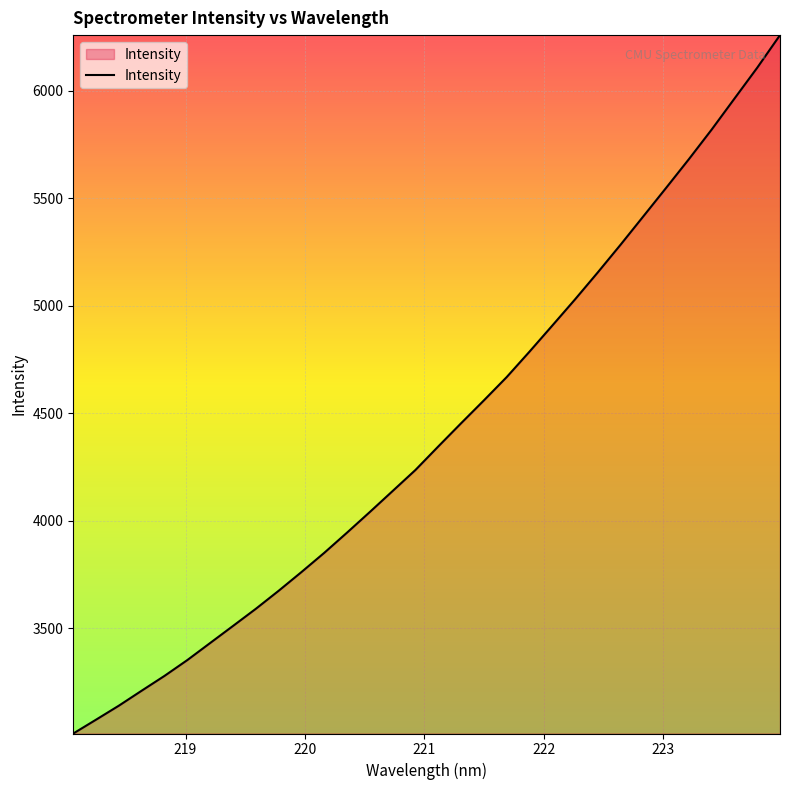

What is the maximum value shown in the chart?

6257.8